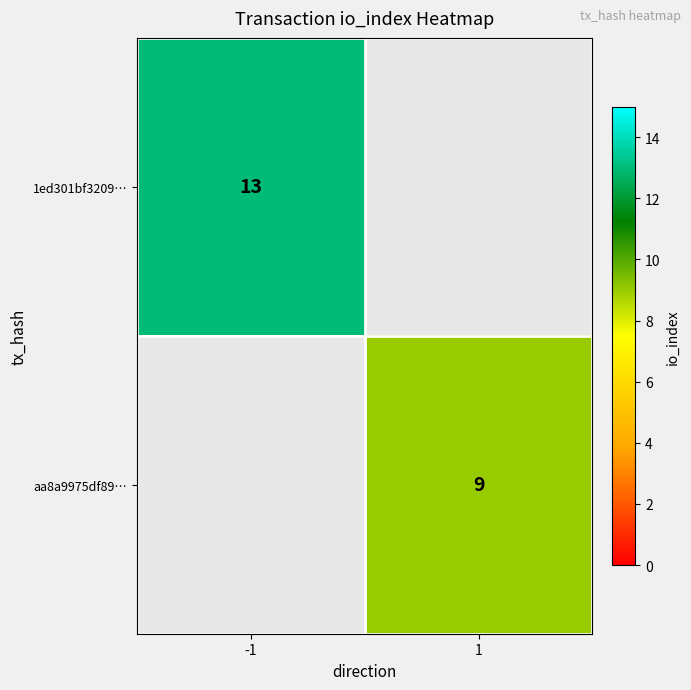

Is it true that 1ed301bf3209… equals 13 at -1?

True